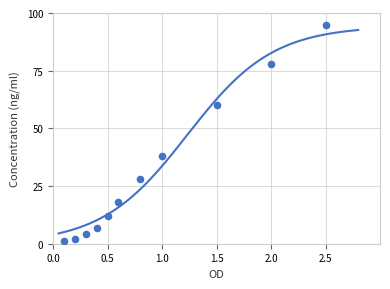

What is the average Y value?

31